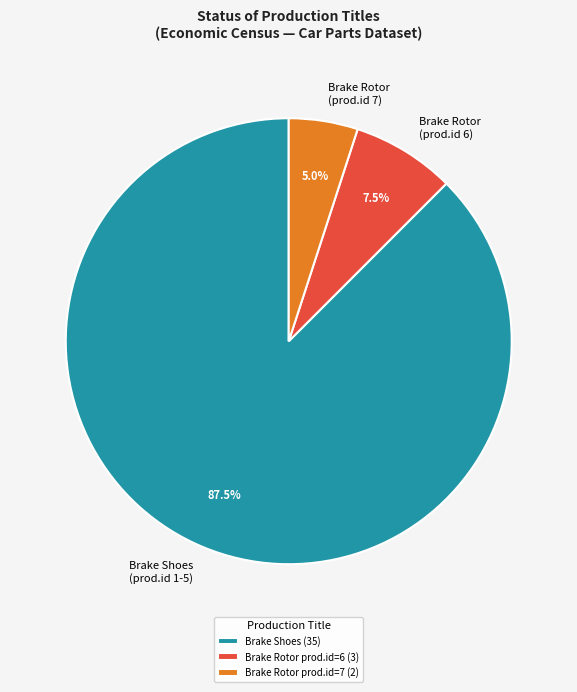

Approximately how many times larger is the value at Brake Rotor (prod.id 6) compared to Brake Rotor (prod.id 7)?

1.5